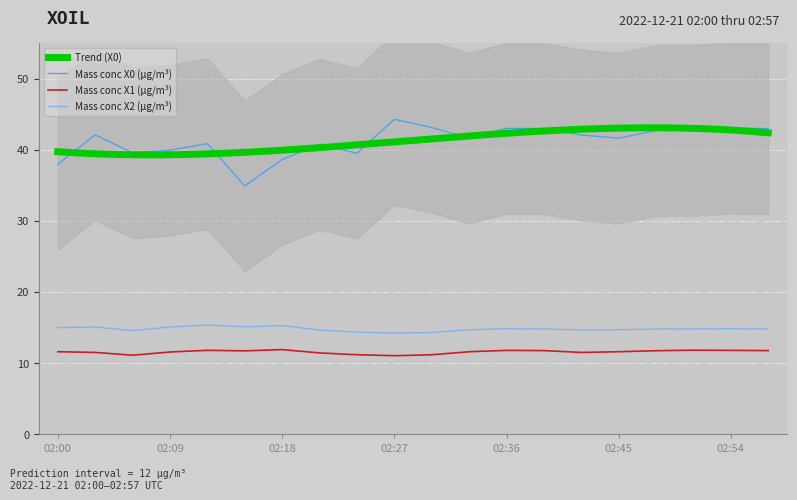

True or false: Mass conc X2 (μg/m³) and Mass conc X0 (μg/m³) intersect in this chart.

False